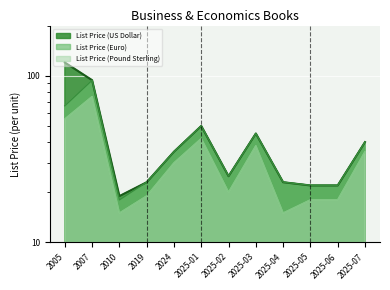

Which category has the highest value in the List Price (US Dollar) series?

2005